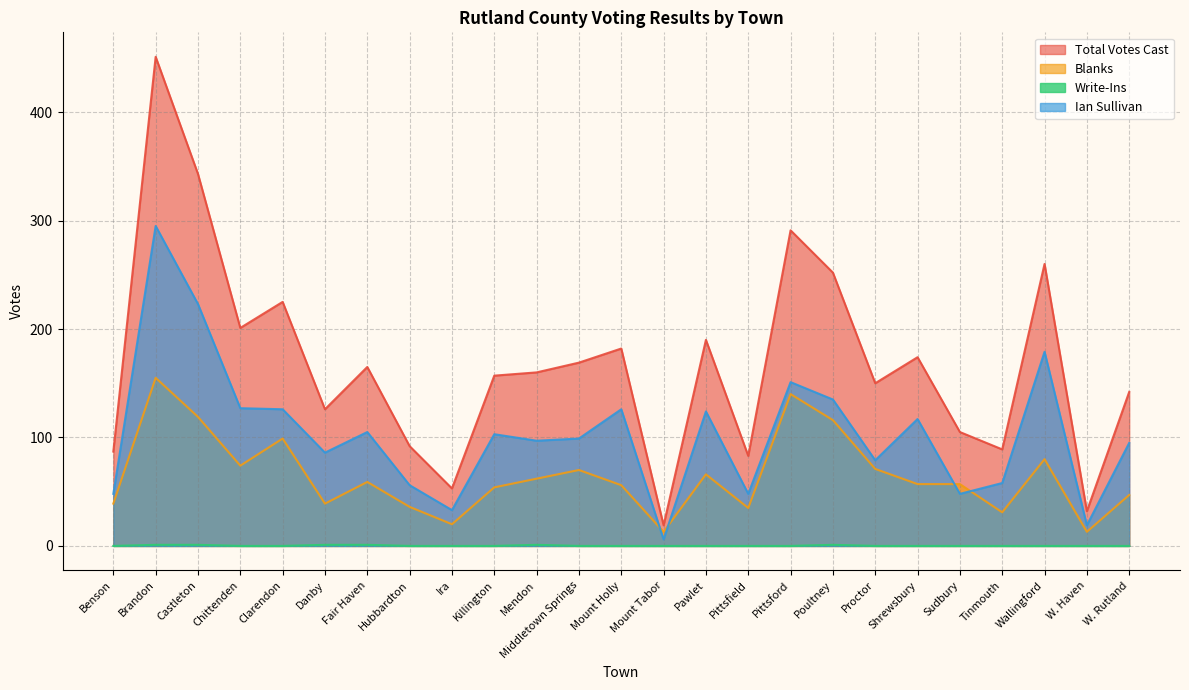

True or false: Ian Sullivan has more than 2 points higher than both neighbors.

True